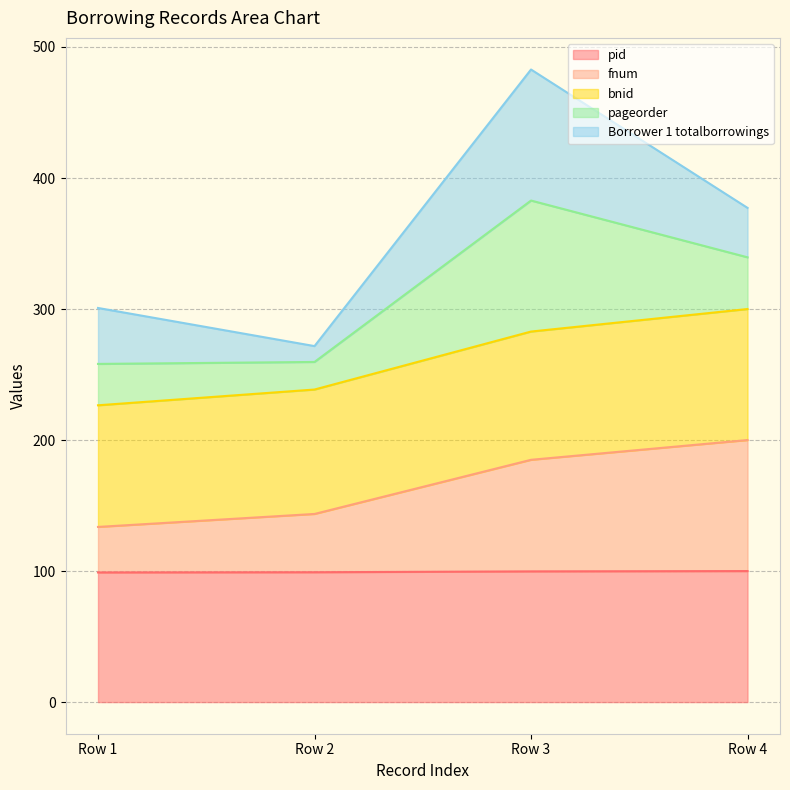

How many lines are shown in the chart?

5